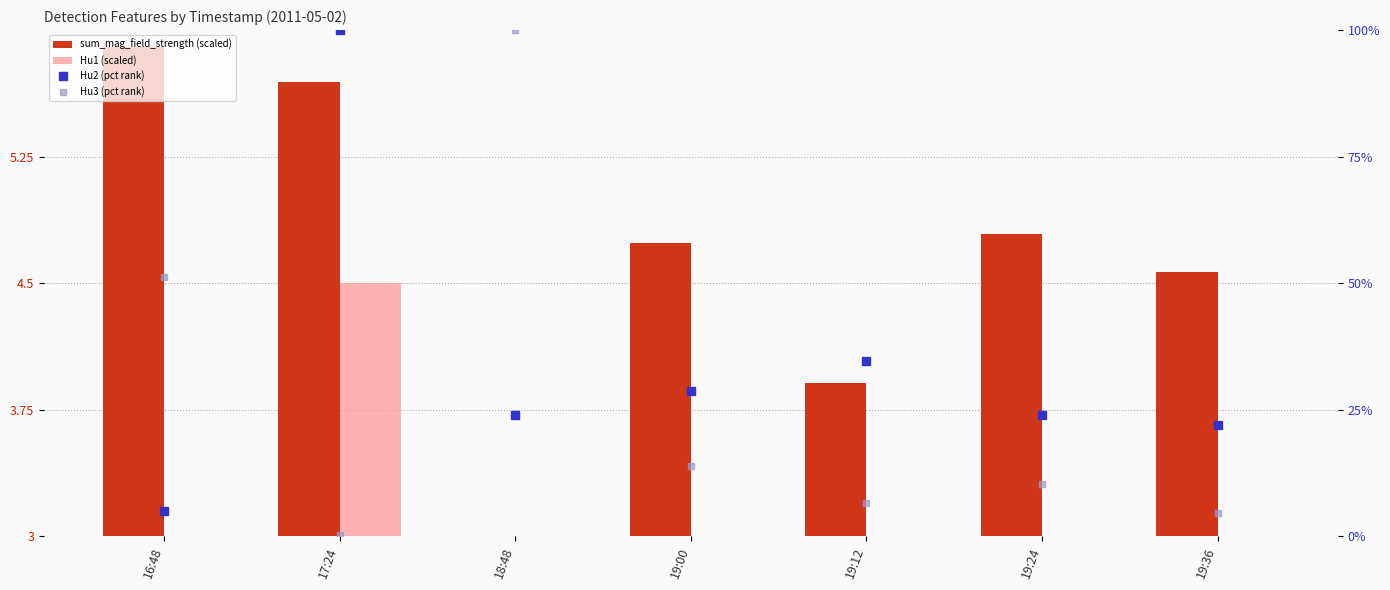

What is the label of the 5th bar from the right?

18:48